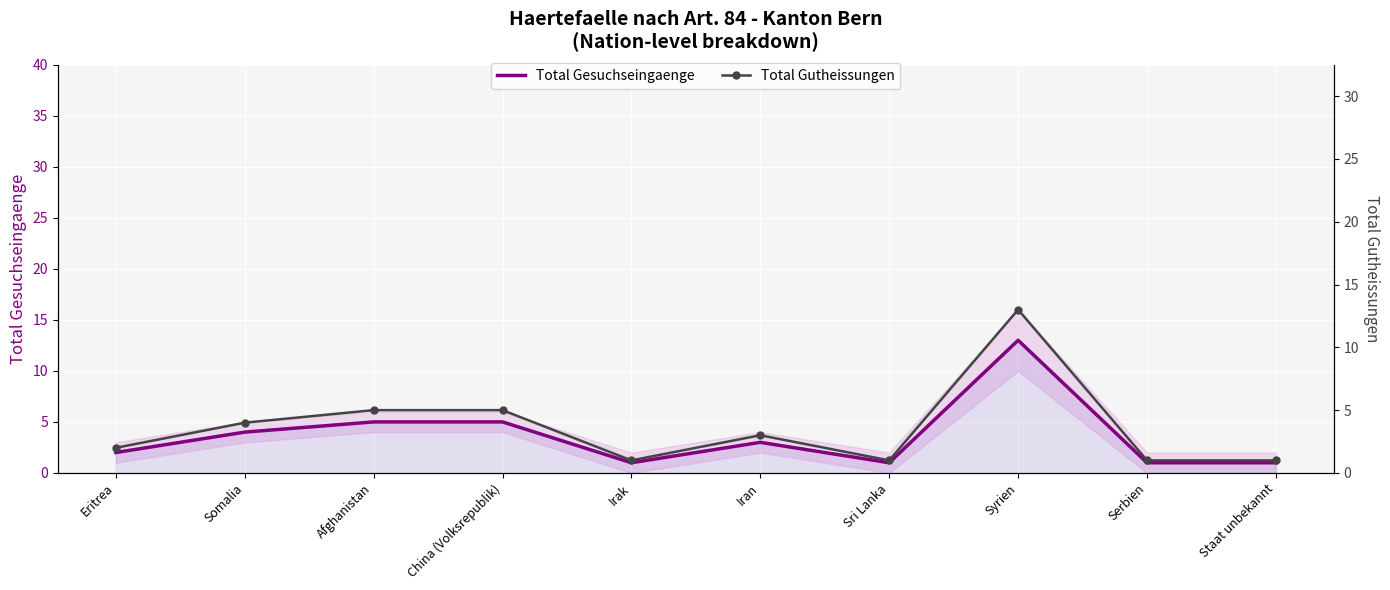

At which category does Total Gesuchseingaenge reach its first local valley?

Irak